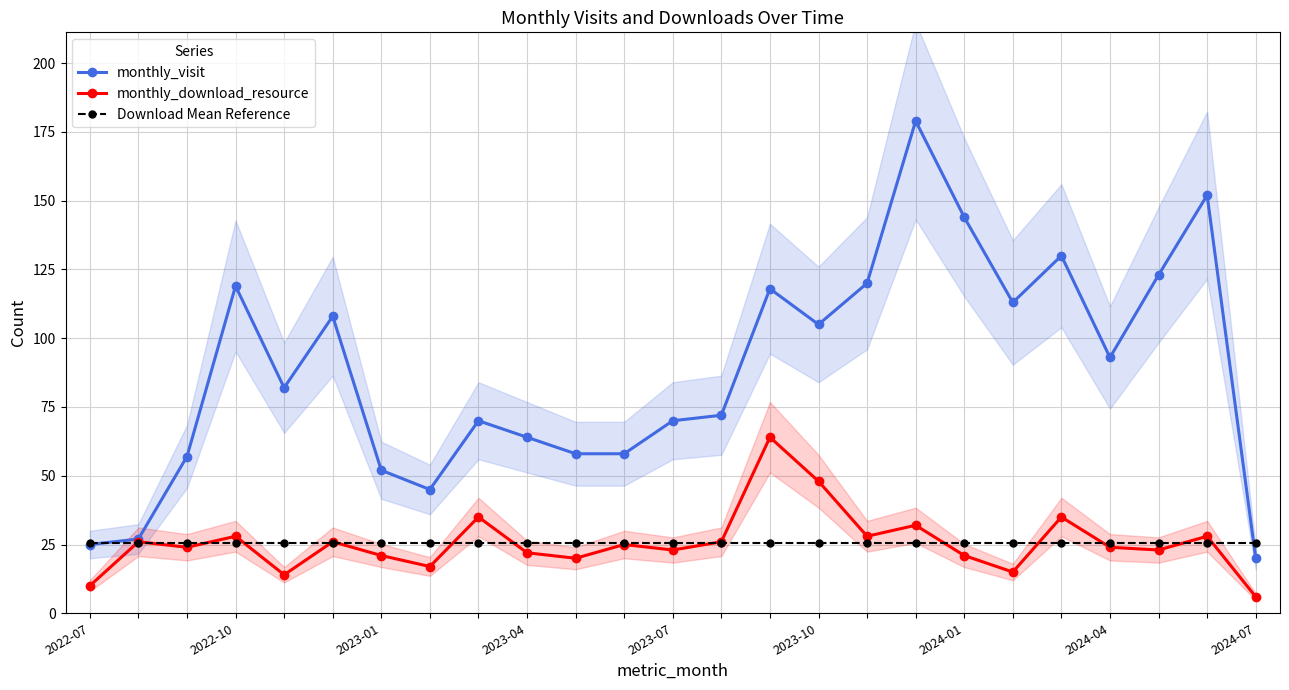

What is the sum of all monthly_download_resource values?

641.0